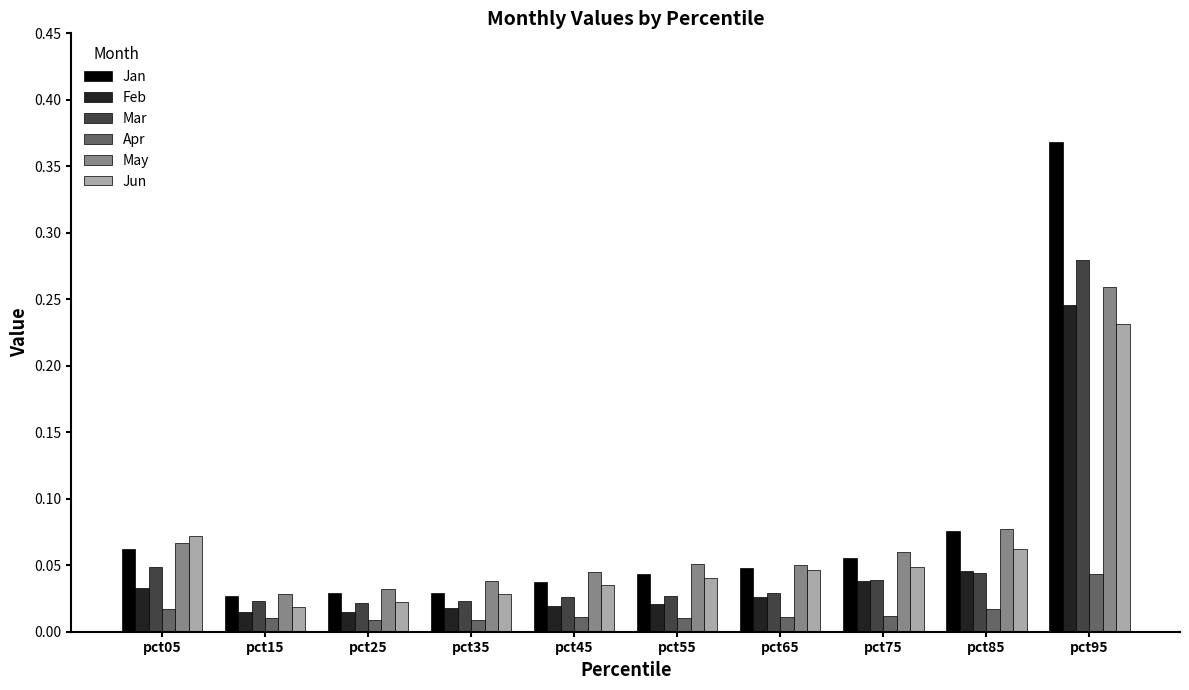

Which label corresponds to the largest value in the chart?

pct95